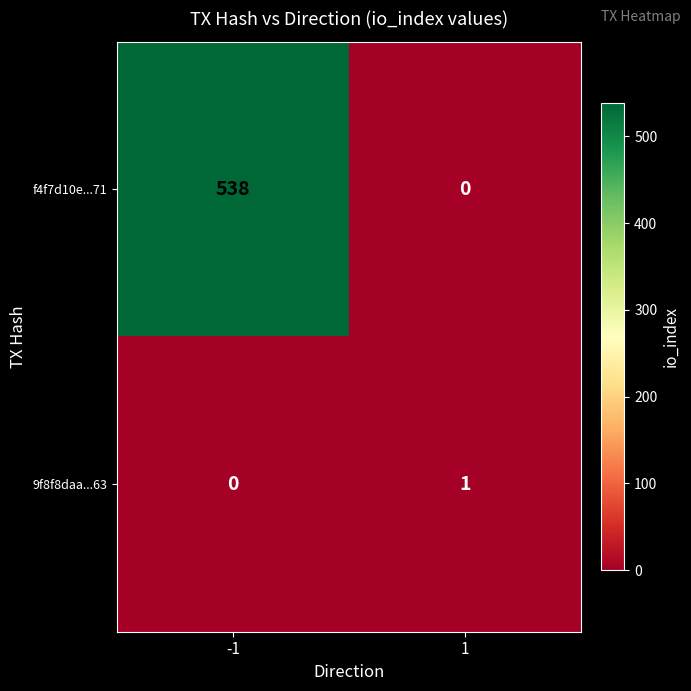

The f4f7d10e...71 series shows 538 at -1. True or false?

True